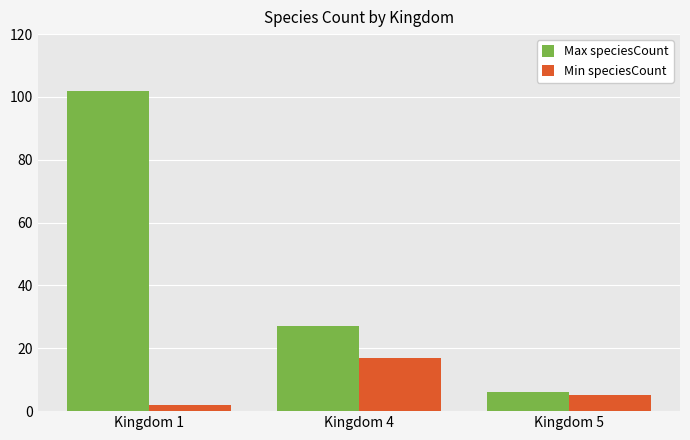

What is the value of the Min speciesCount bar at the 3rd from the left?

5